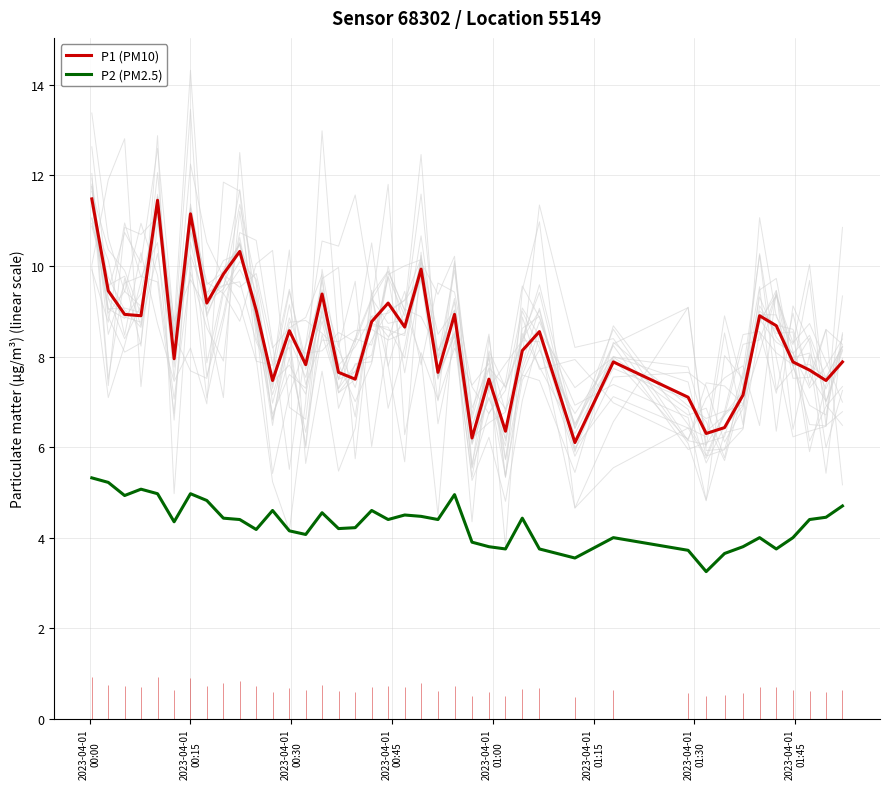

Count the number of data series in this chart.

2